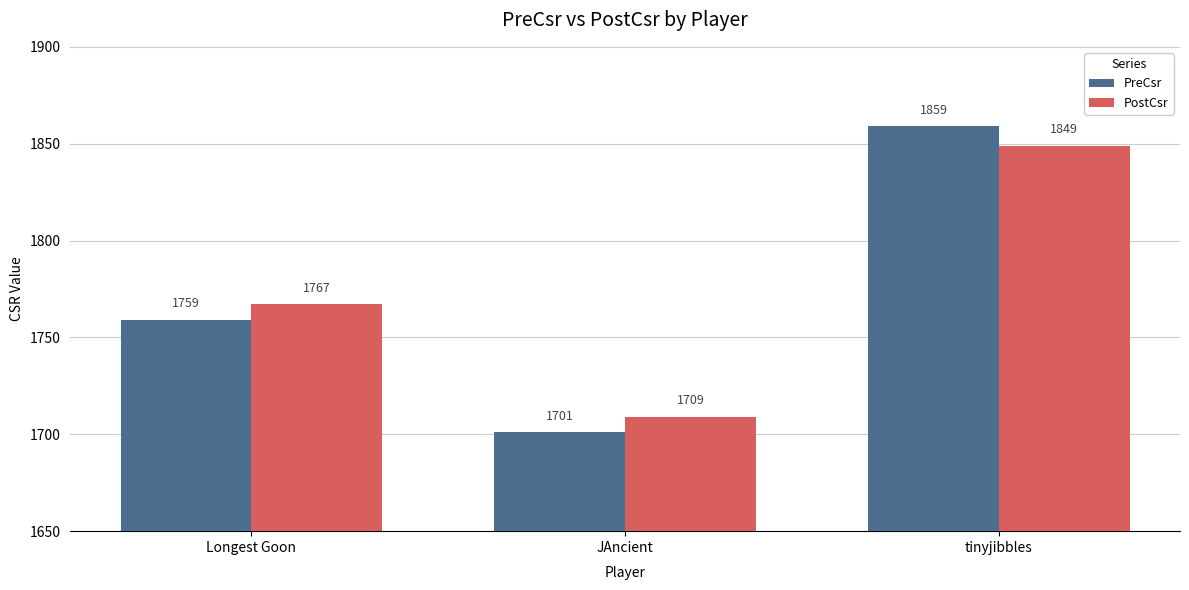

What is the difference between the PostCsr values at Longest Goon and JAncient?

58